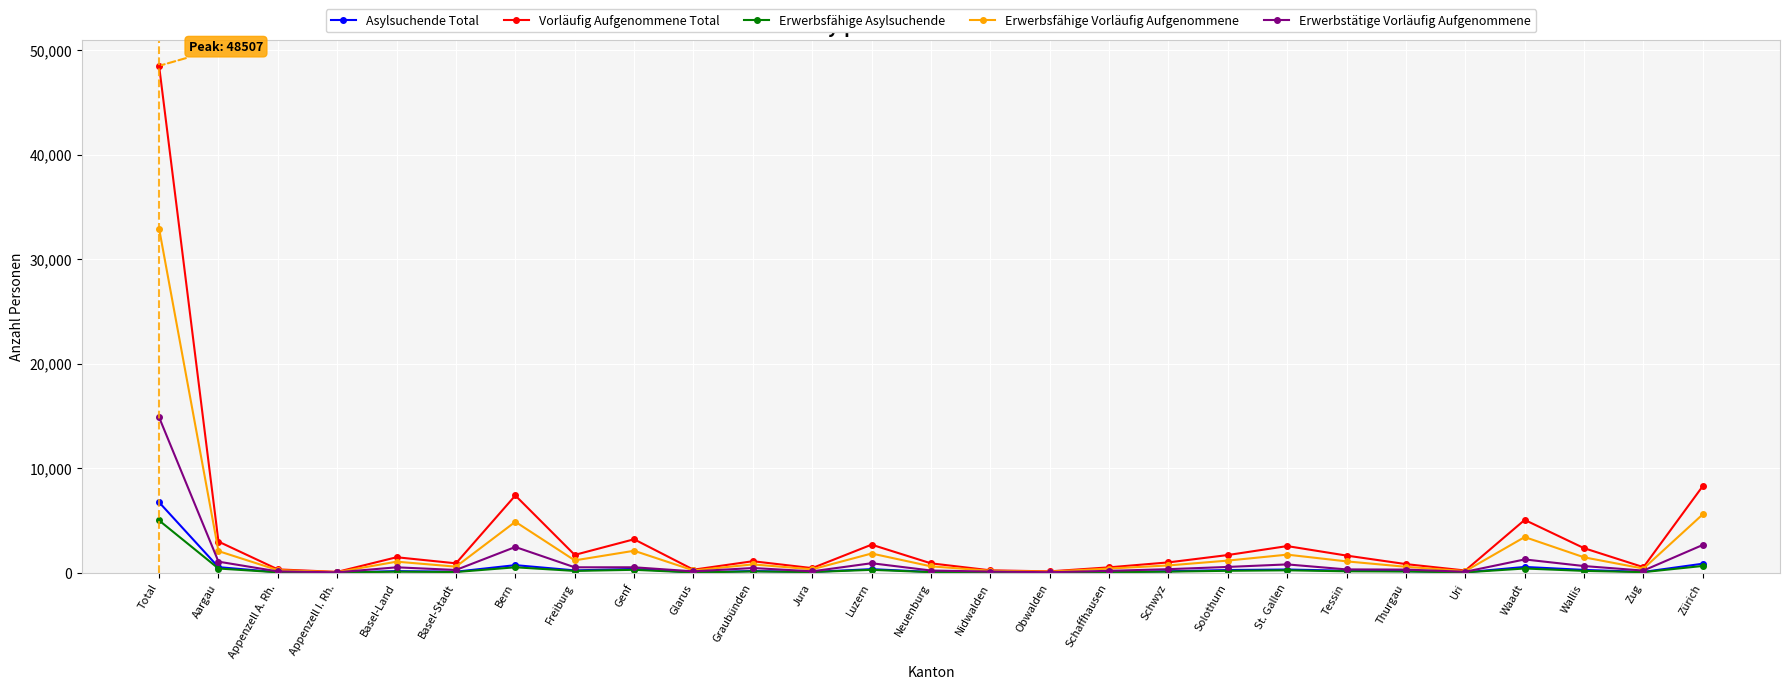

What are all the series names shown in the legend?

Asylsuchende Total, Vorläufig Aufgenommene Total, Erwerbsfähige Asylsuchende, Erwerbsfähige Vorläufig Aufgenommene, Erwerbstätige Vorläufig Aufgenommene